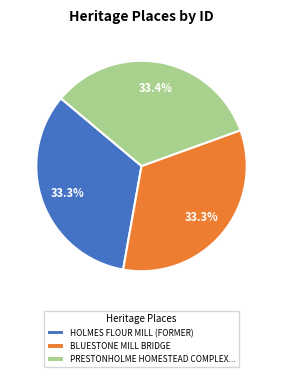

Count the number of slices in the pie.

3